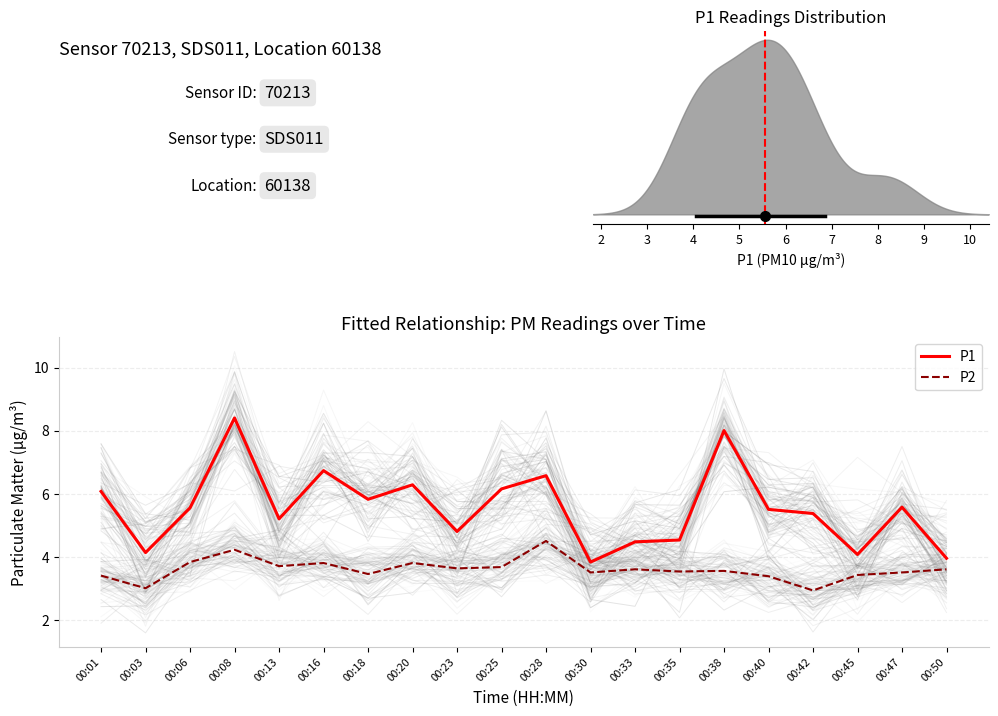

True or false: P2 and P1 intersect in this chart.

False